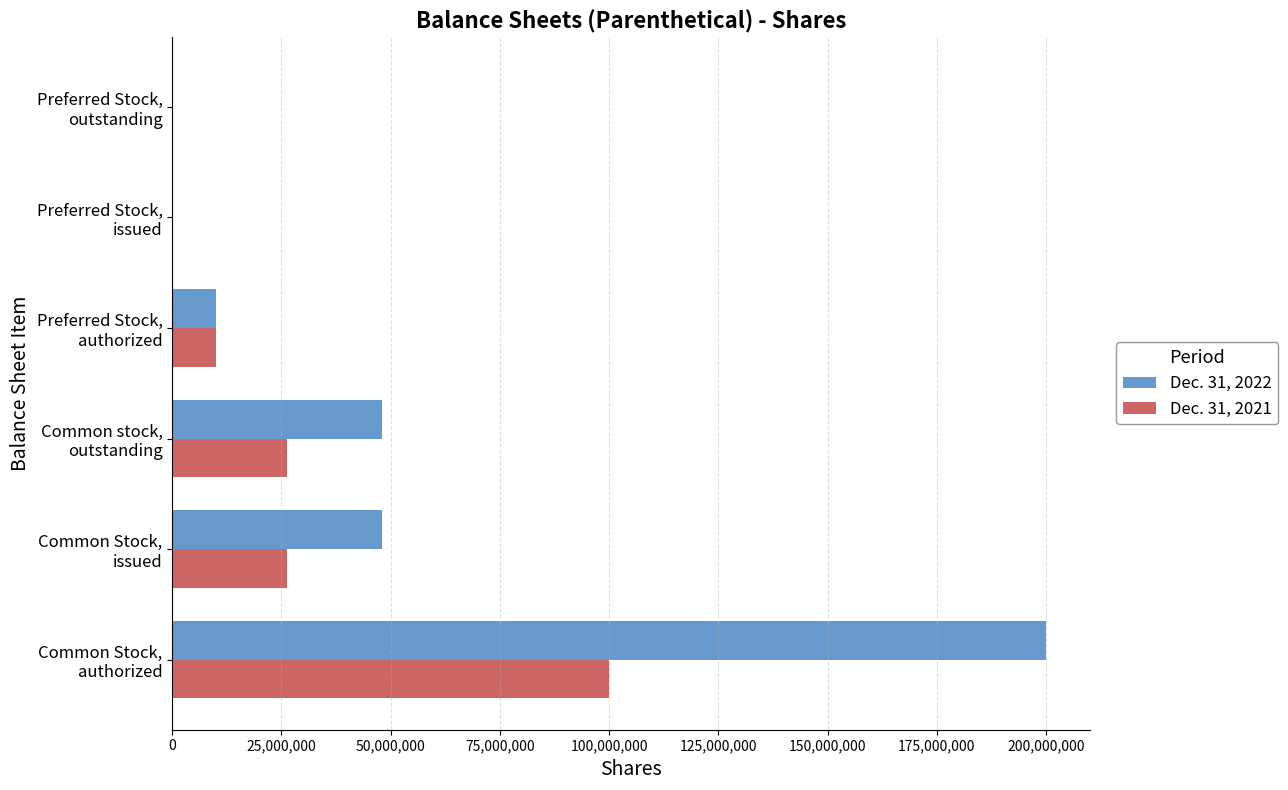

What is the average value of the Dec. 31, 2021 series?

27071838